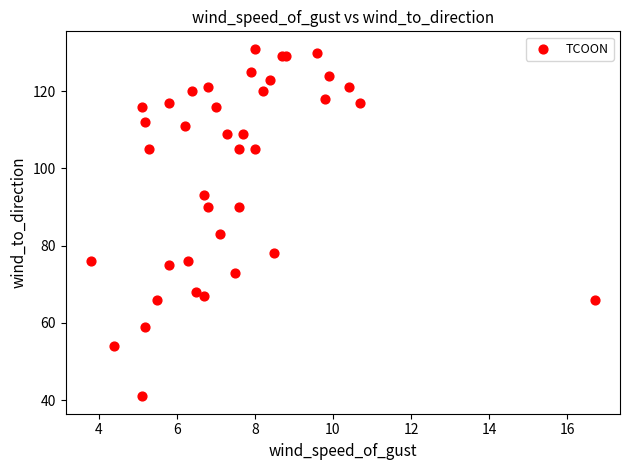

What Y value in the scatter plot is closest to 86?

83